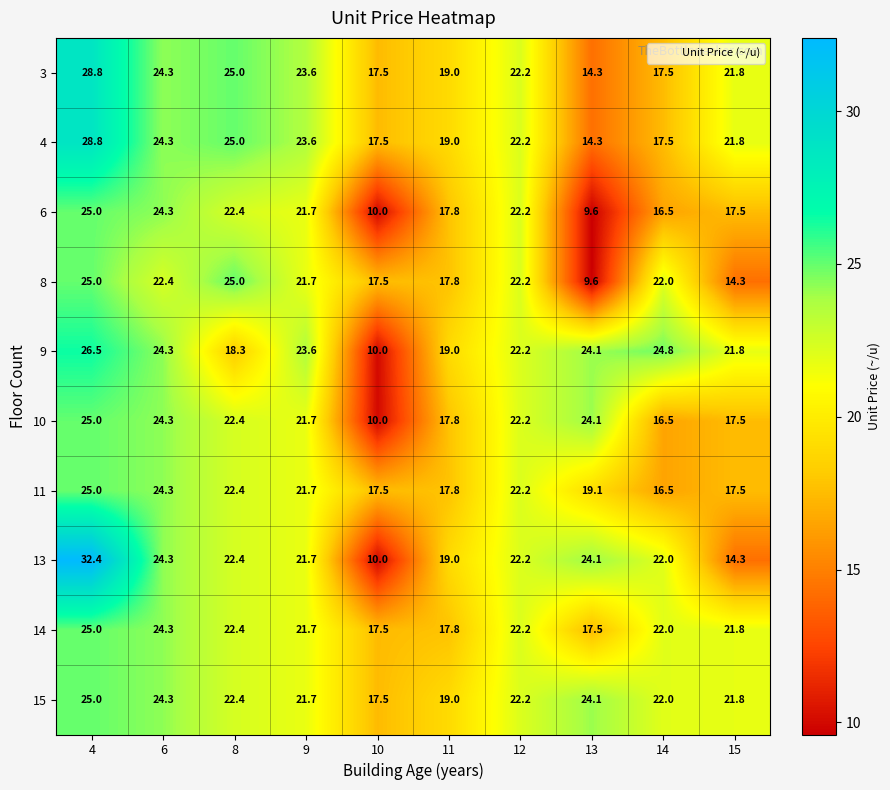

The value of 3 at 15 is 8.7. True or false?

False